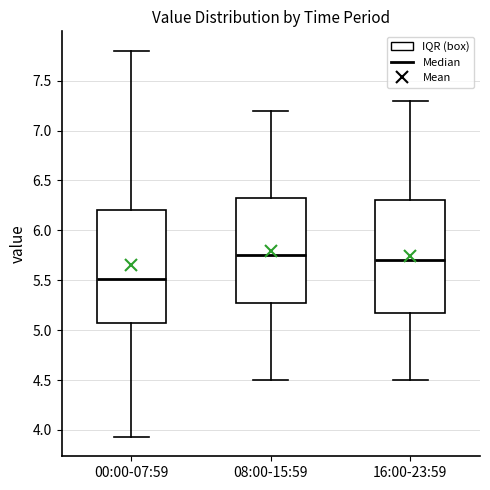

Where does the median line of the box for 16:00-23:59 sit on the y-axis? The values are not printed on the chart, so give them approximately, as read against the axis.

5.70